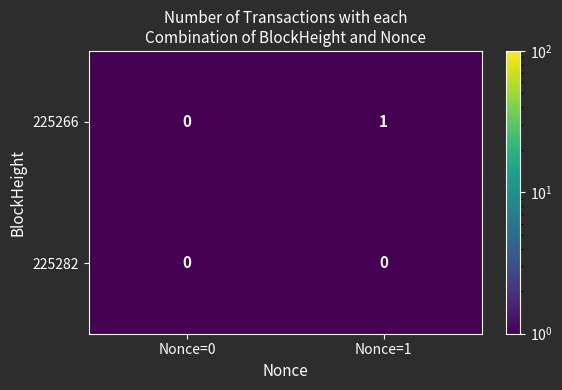

Where is 225266 nearest to the value 0?

Nonce=0